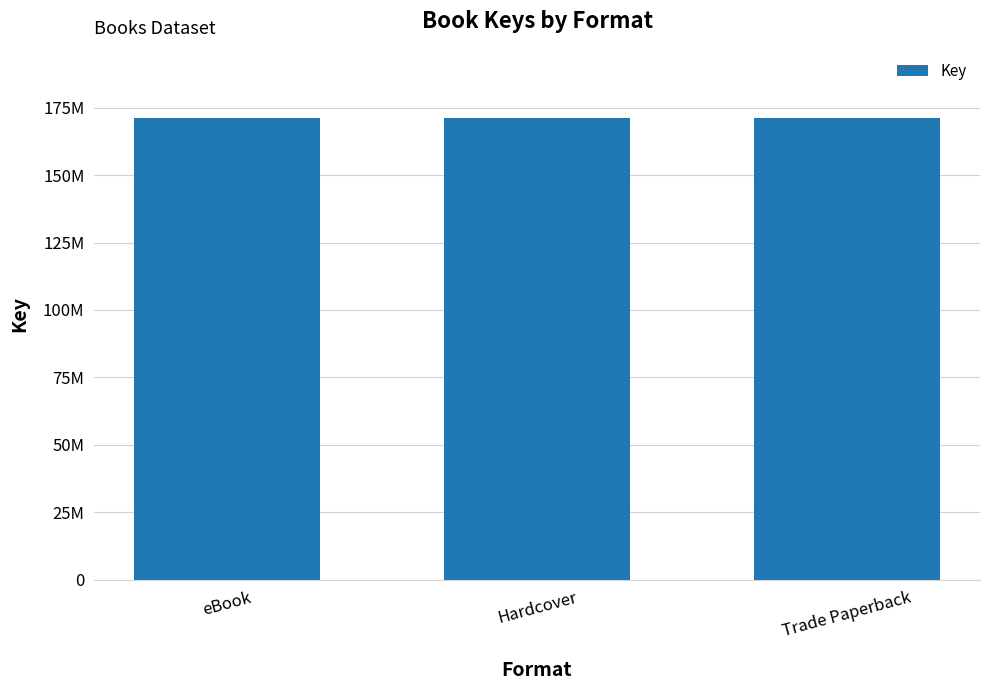

The chart shows a value of 59451890 at Trade Paperback (Shift). True or false?

False